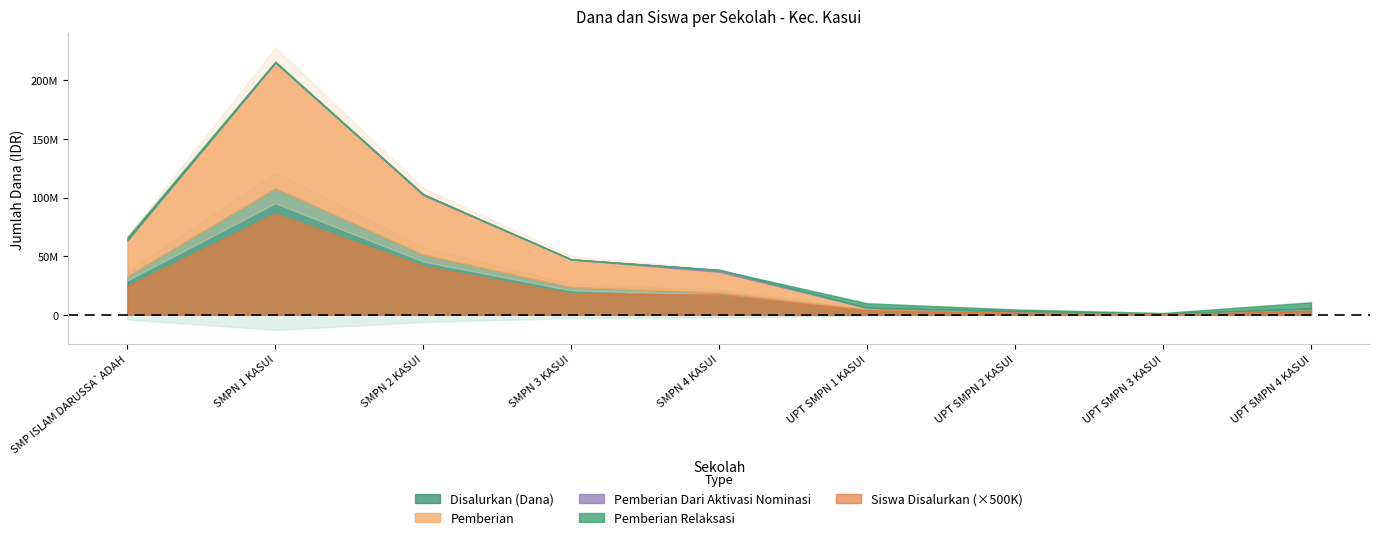

What is the sum of all Pemberian Dari Aktivasi Nominasi values?

2250000